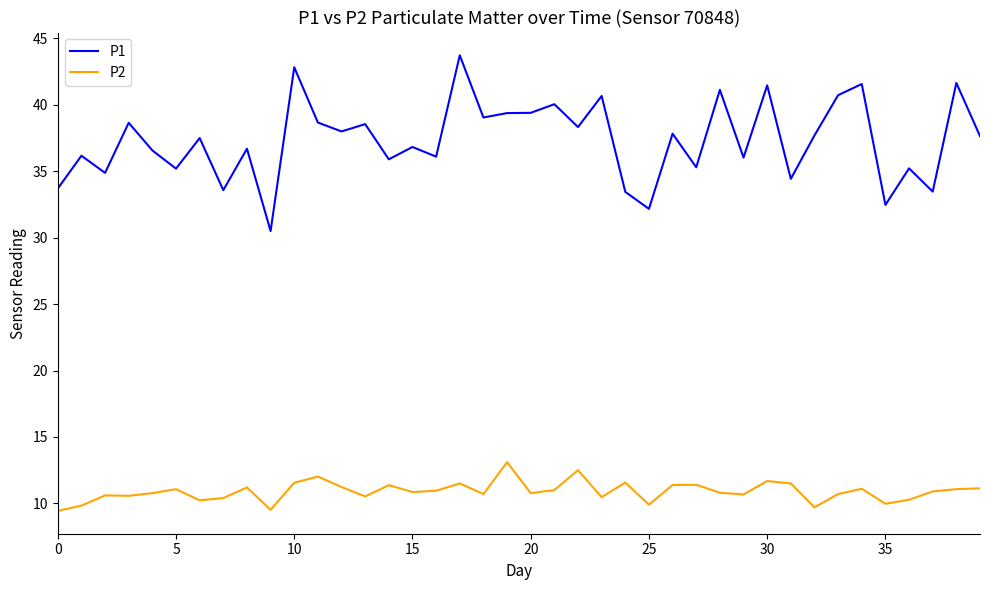

Does the chart have visible grid lines?

No